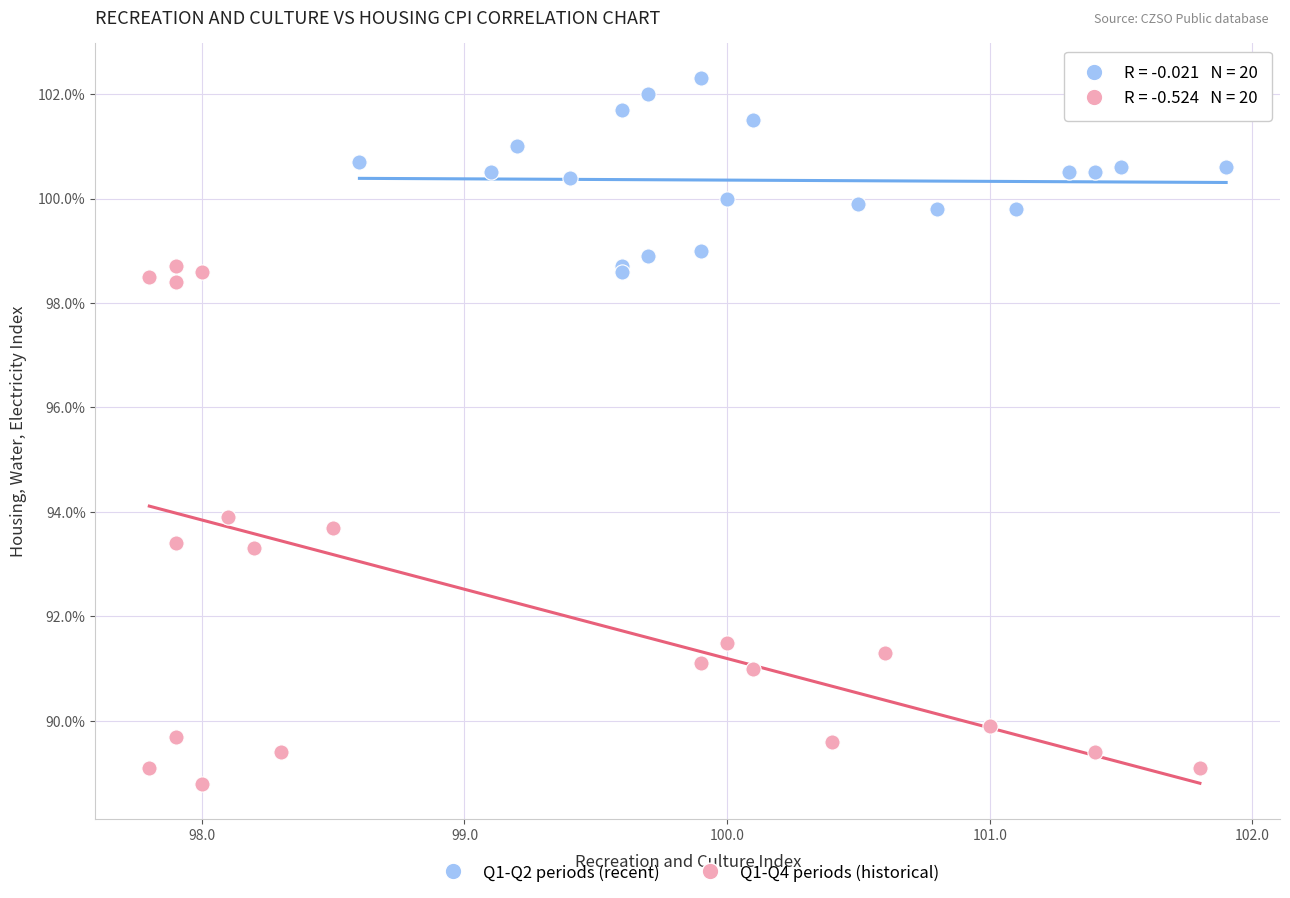

Which series contains the lowest Y value?

Q1-Q4 periods (historical)